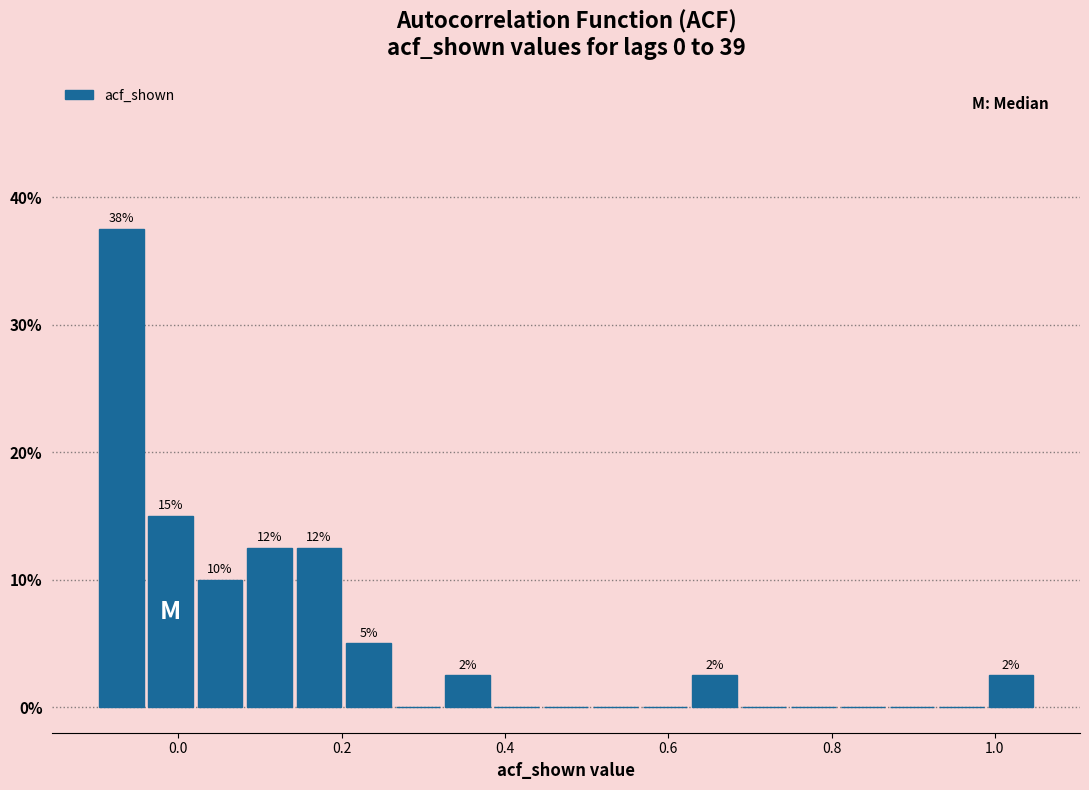

Around what value on the x-axis is the tallest bar? Give the approximate position of its centre, as read against the axis.

-0.06